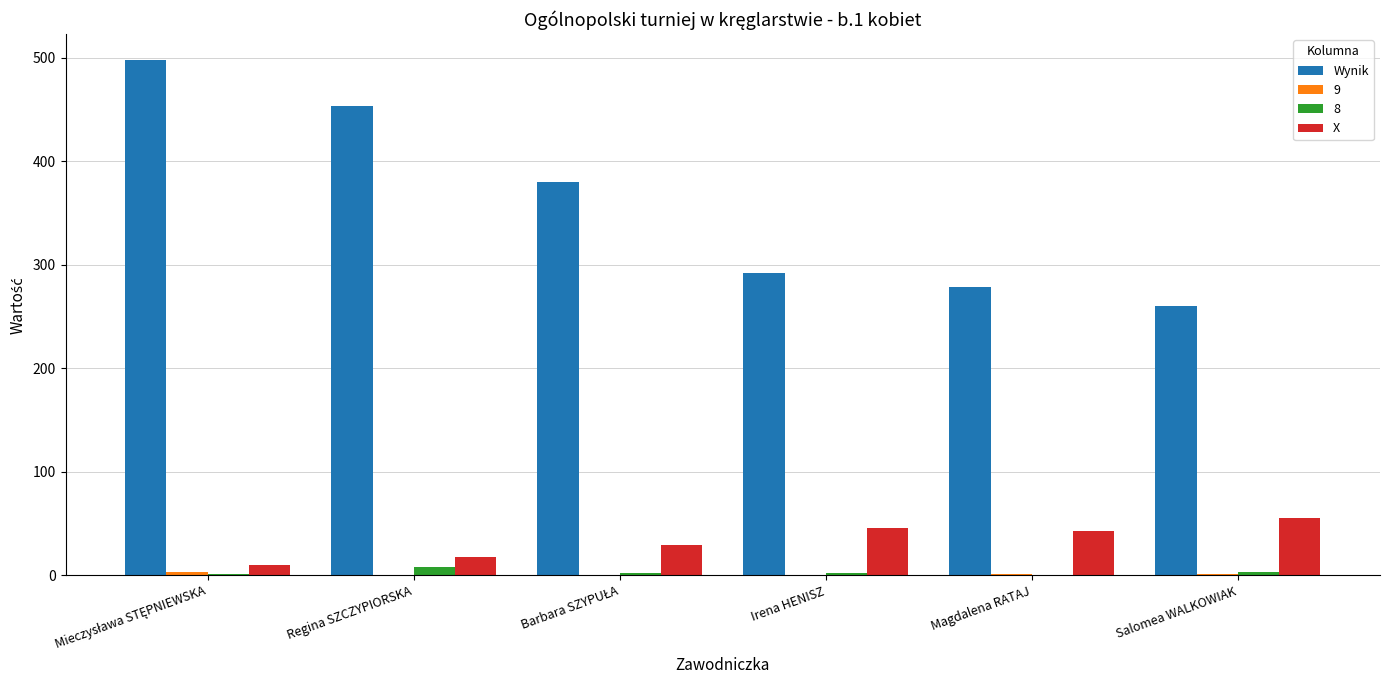

Between Regina SZCZYPIORSKA and Magdalena RATAJ, which series saw the biggest shift?

Wynik